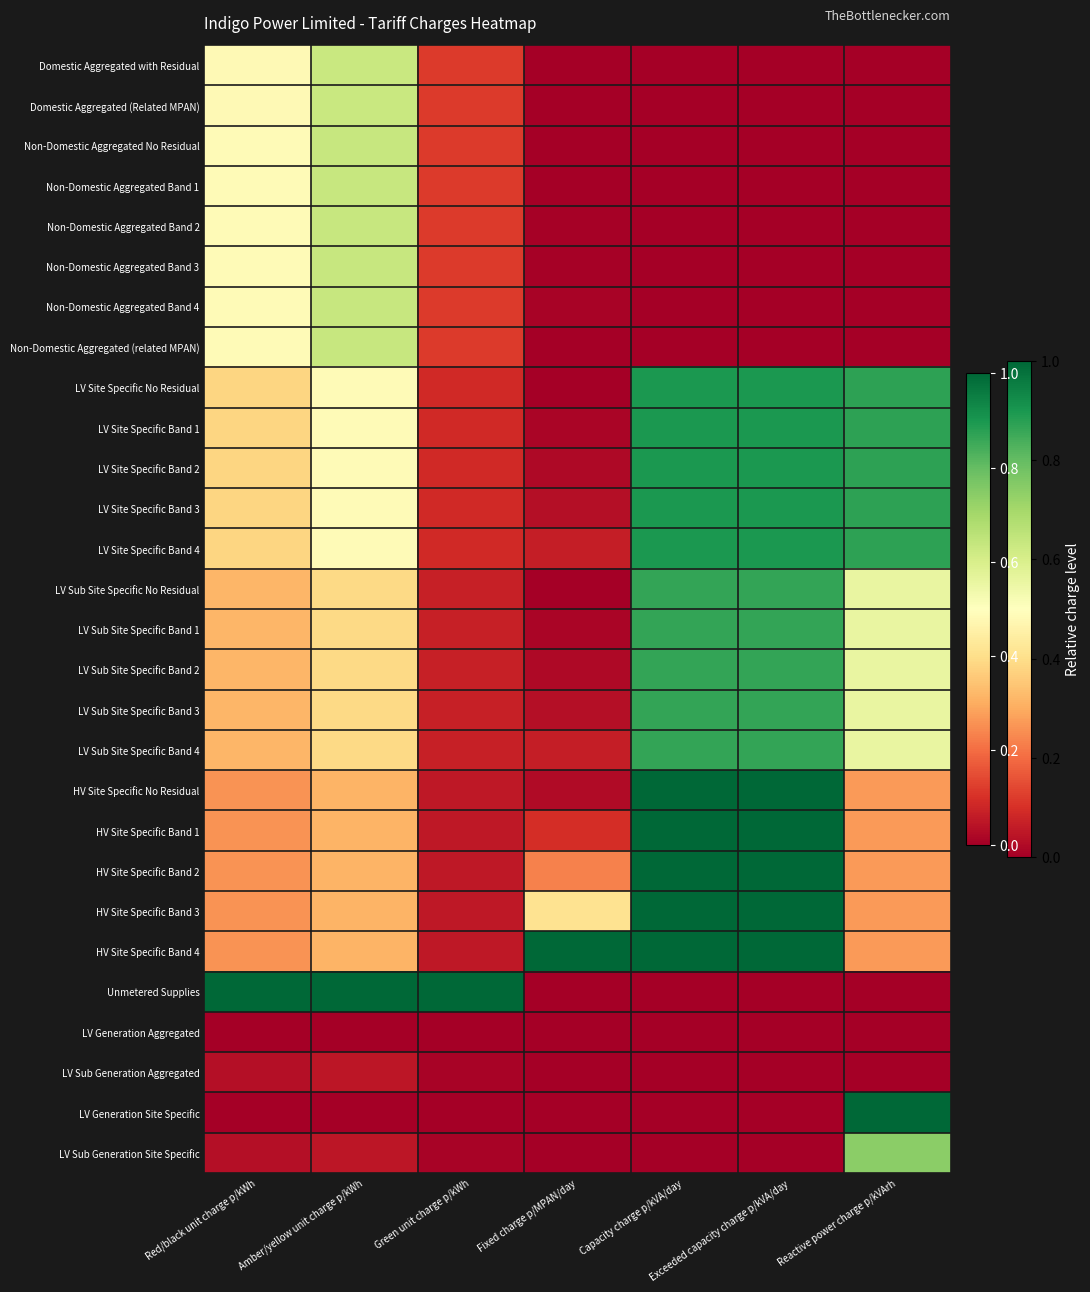

Which label corresponds to the smallest value in the chart?

Capacity charge p/kVA/day